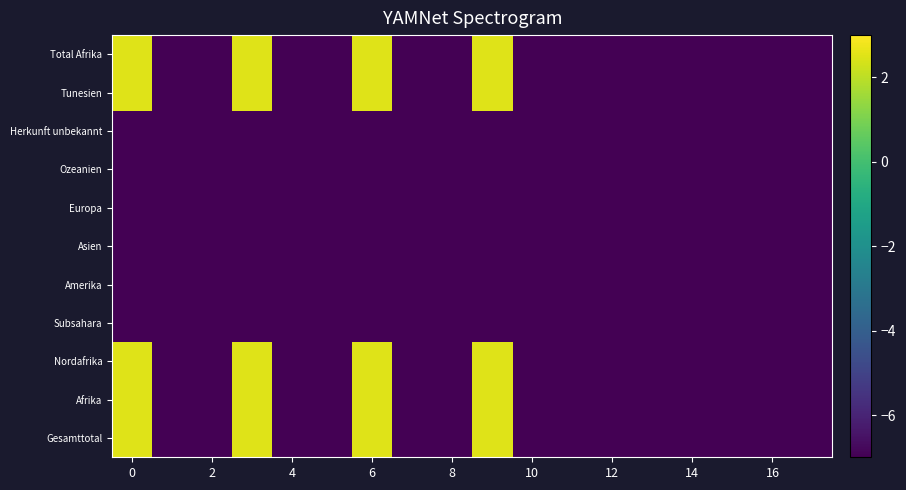

Which series has the largest total across all categories?

Gesamttotal